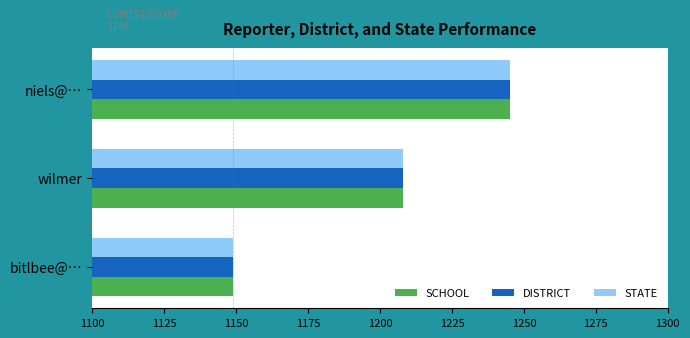

How many values in the SCHOOL series are below 1208?

1